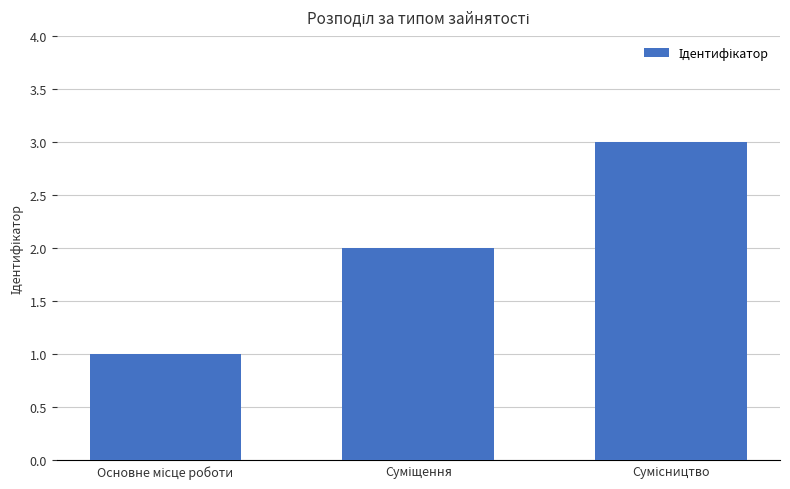

Reading right to left, what are all the values shown in this chart?

3	2	1